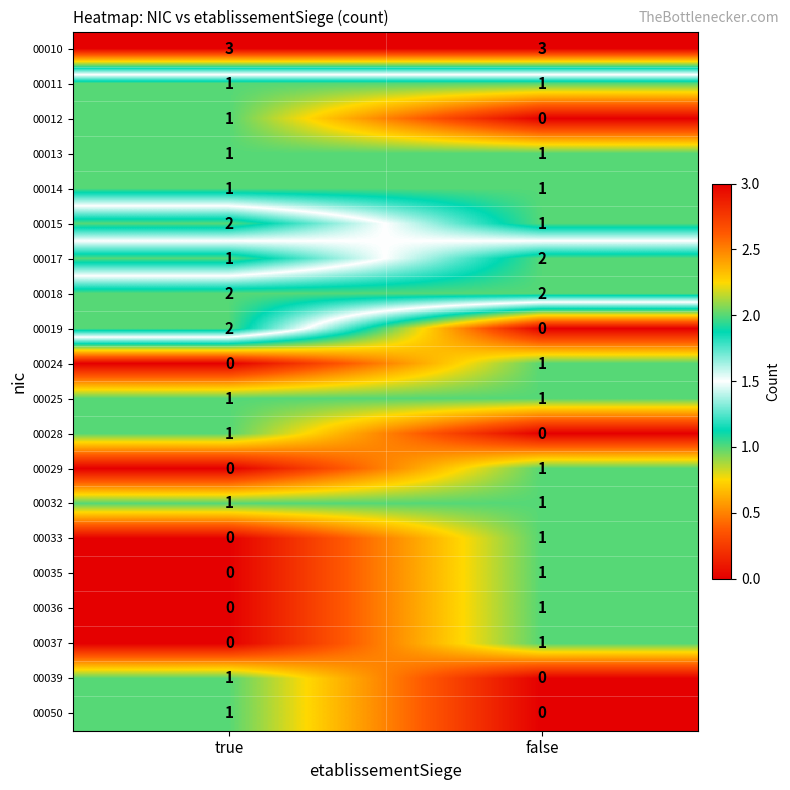

The 00017 series shows 1 at true. True or false?

True